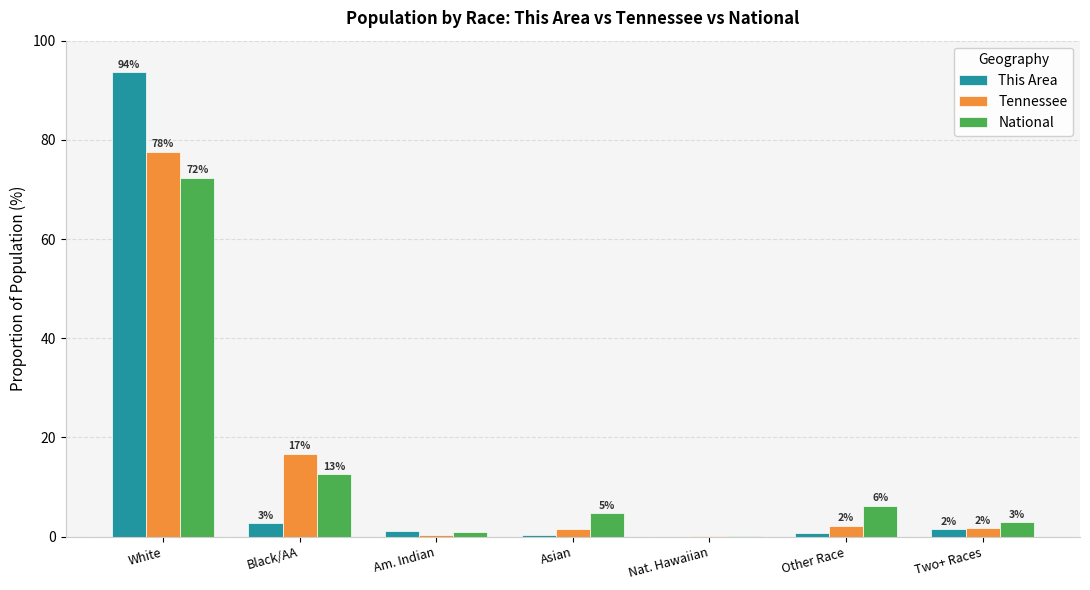

What are all the series names shown in the legend?

This Area, Tennessee, National